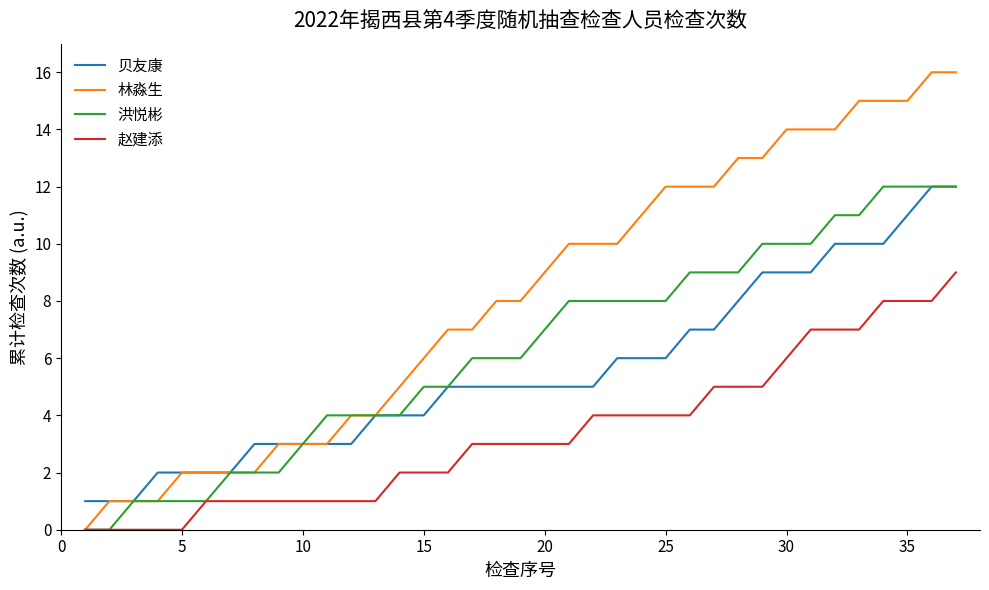

What is the maximum value shown in the chart?

16